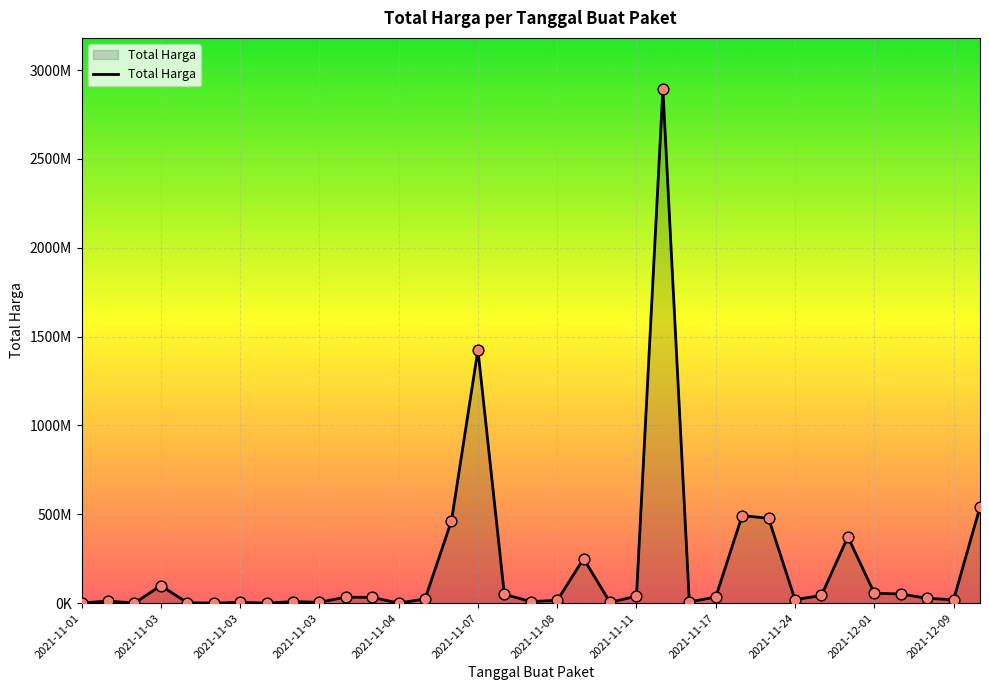

Is this an area chart (filled region under the line)?

Yes